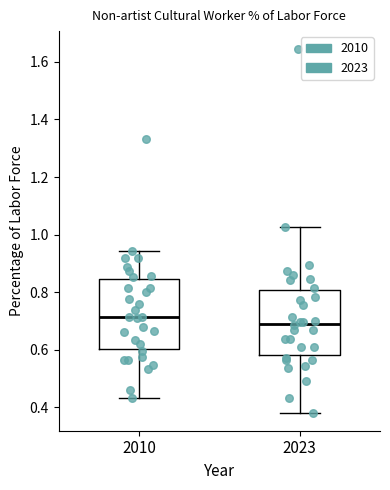

Where does the lower whisker of the box at x = 2010 end on the y-axis? The values are not printed on the chart, so give them approximately, as read against the axis.

0.44